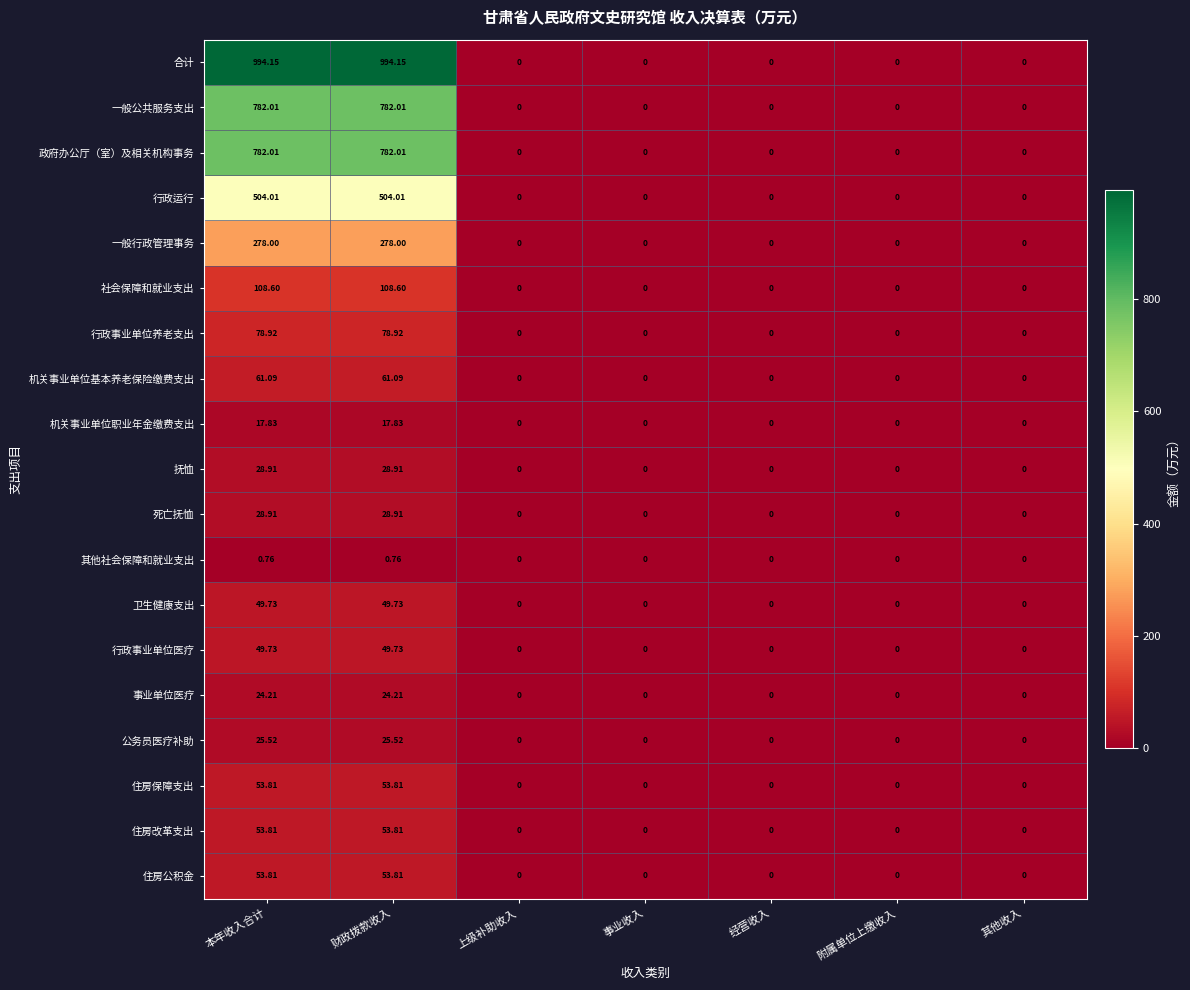

Which series has the largest range (max minus min)?

合计